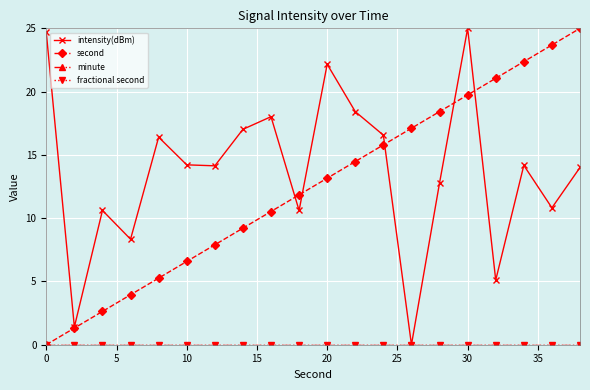

Which series has the largest total across all categories?

intensity(dBm)